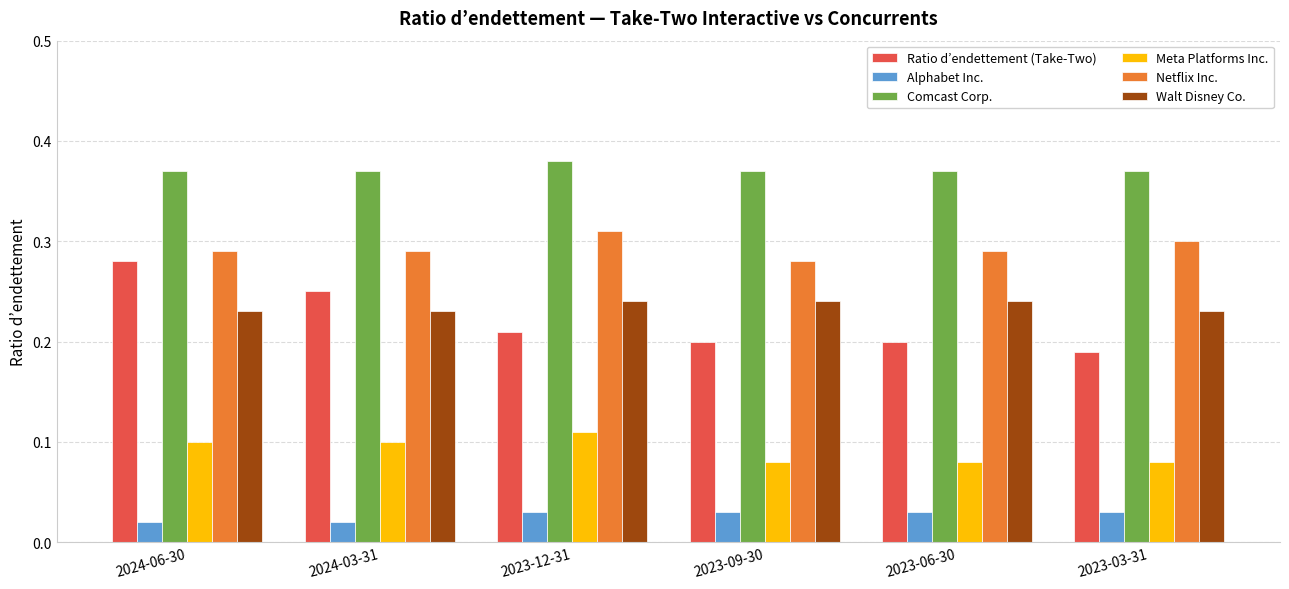

Which series has the largest range (max minus min)?

Ratio d’endettement (Take-Two)